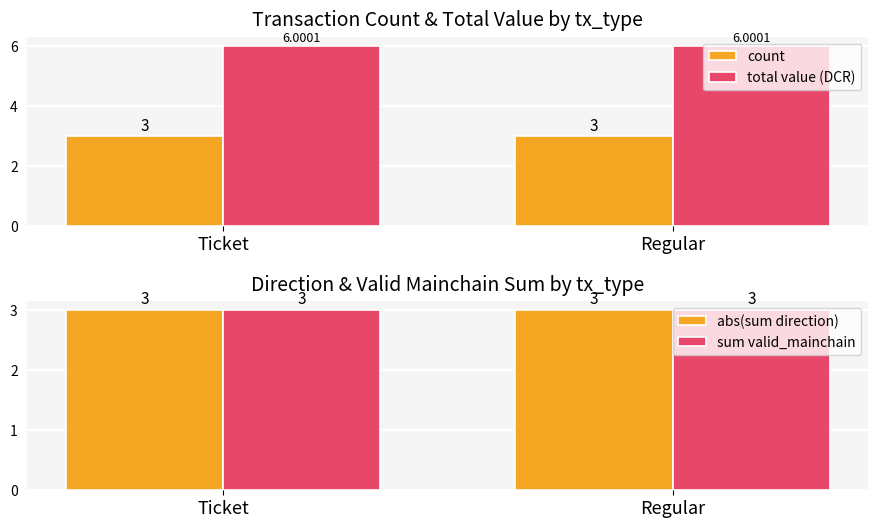

At which category does the chart reach its minimum across all series?

Ticket